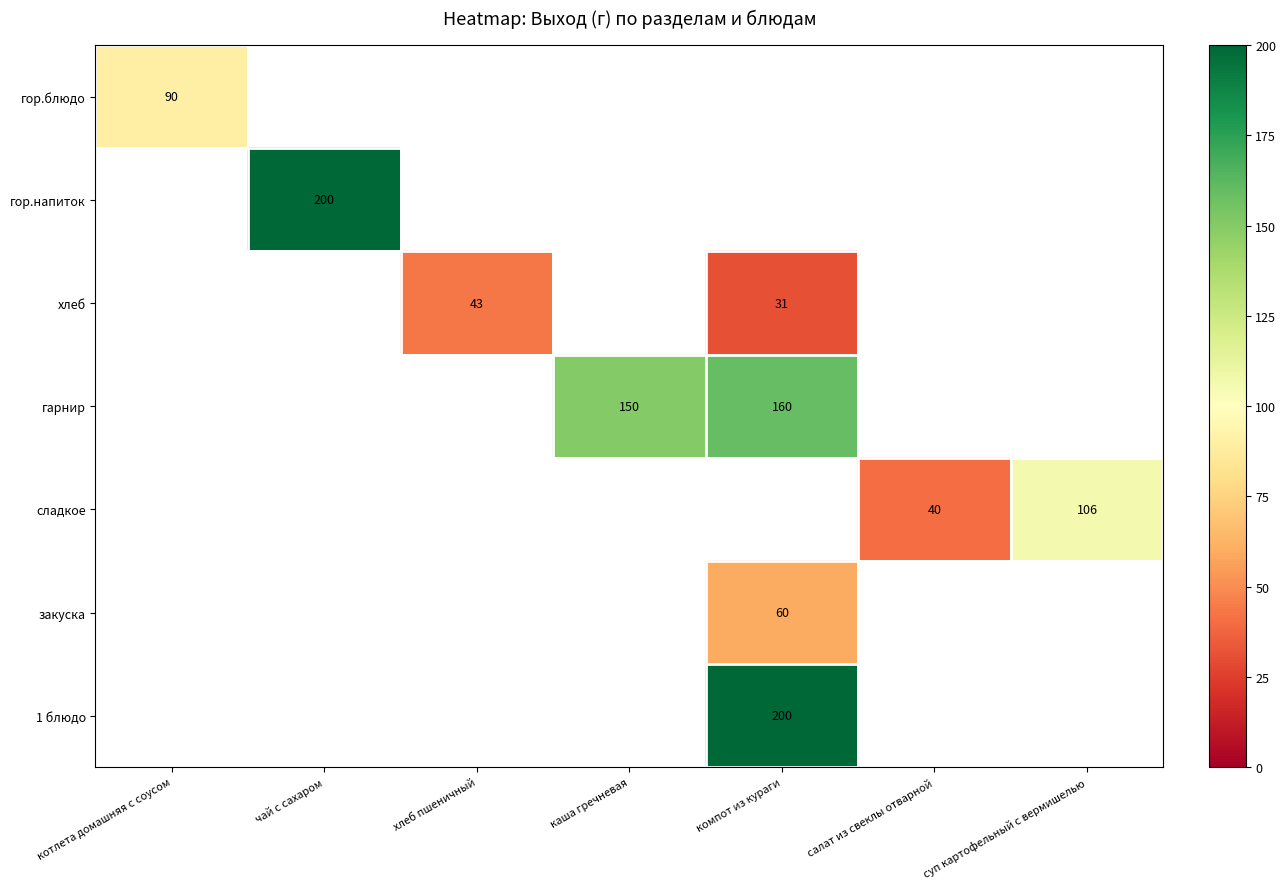

Count the number of categories in the chart.

7